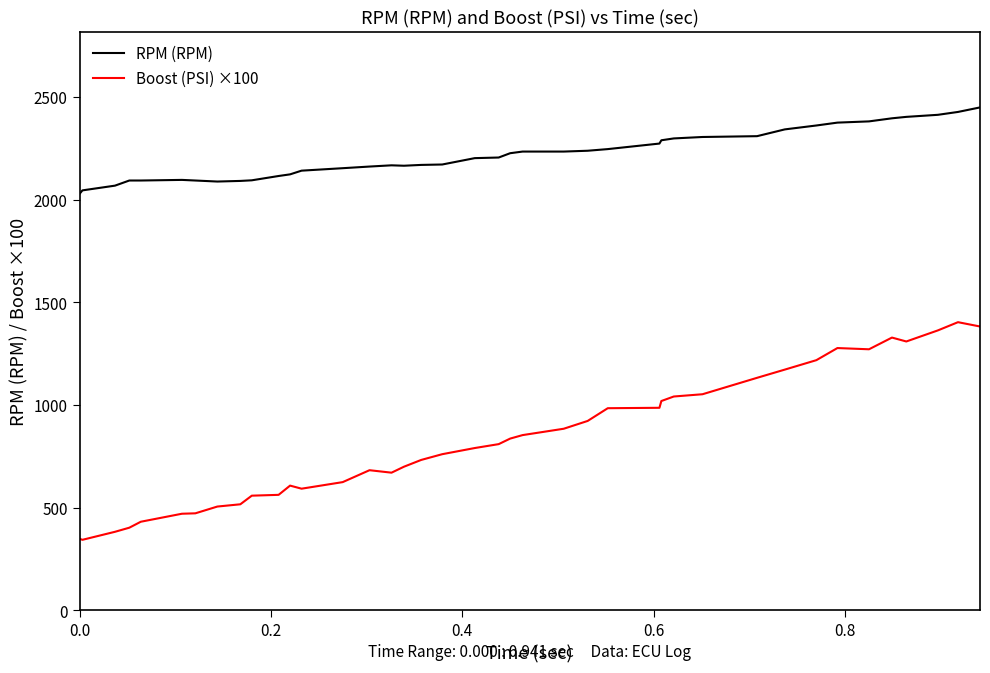

Which series has the largest range (max minus min)?

Boost (PSI) ×100